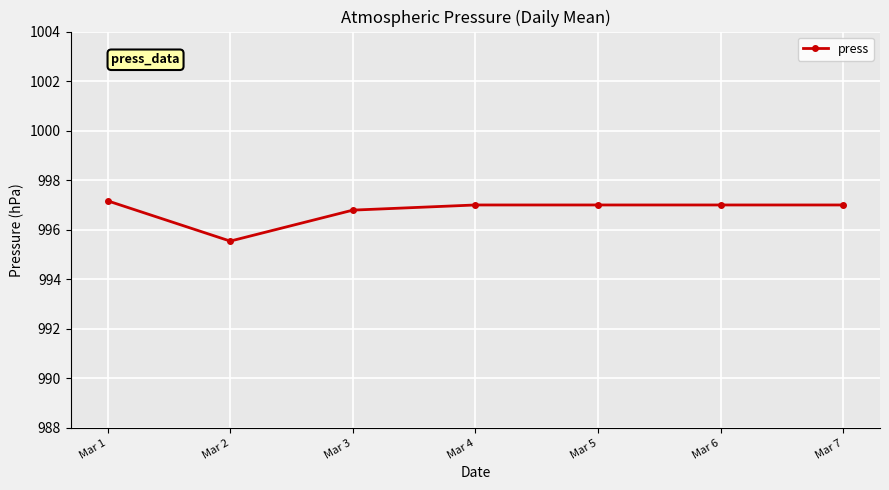

How many lines are shown in the chart?

1